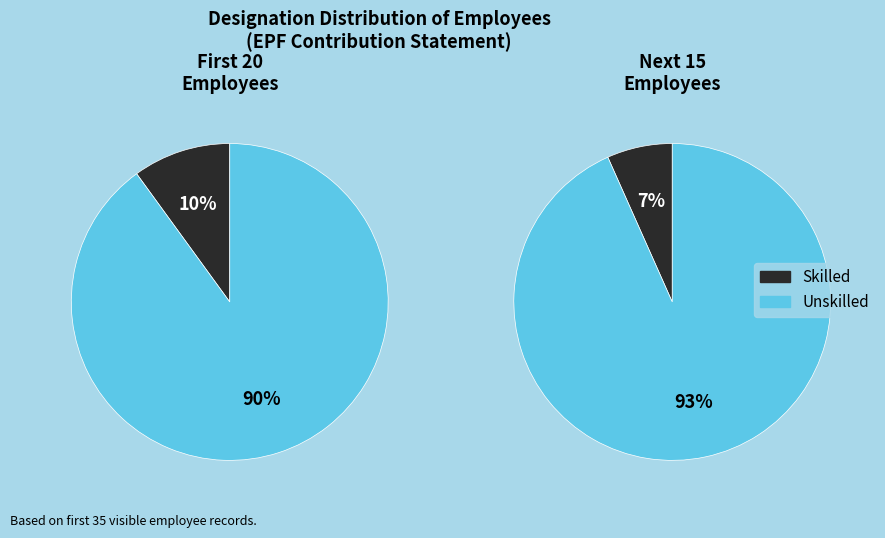

What is the change in value from Skilled to Unskilled?

+29